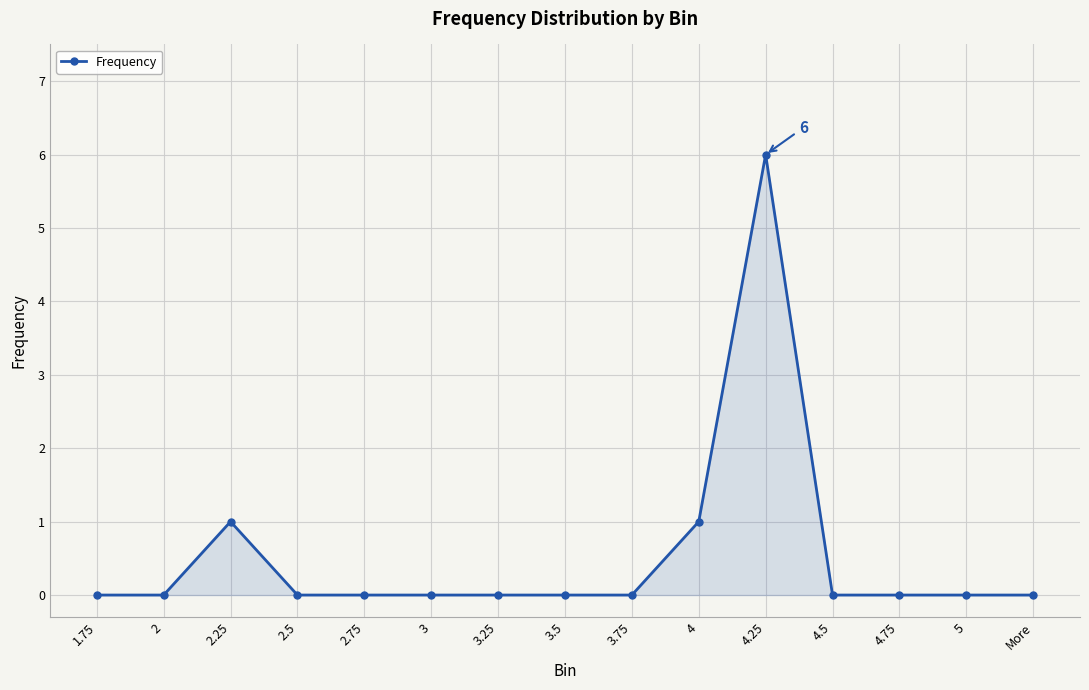

At which category does the chart reach its peak across all series?

4.25